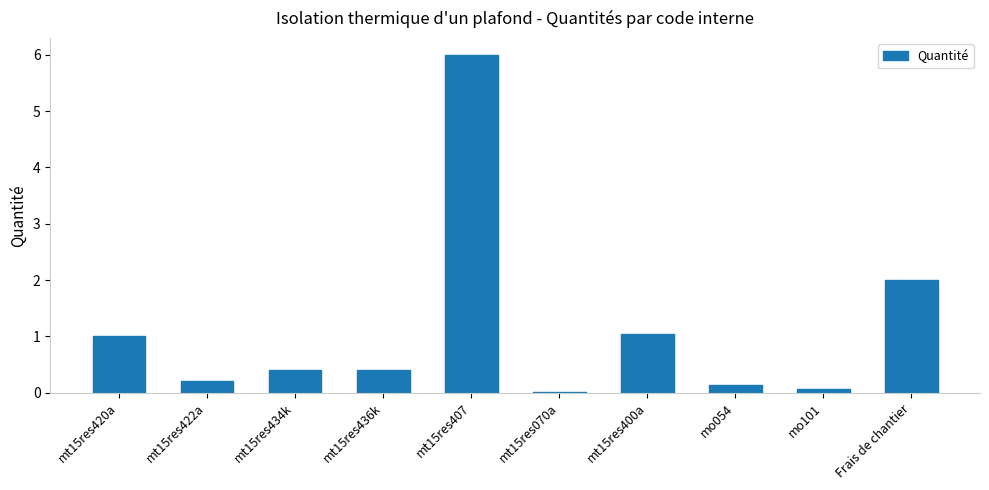

What is the sum of all values?

11.3